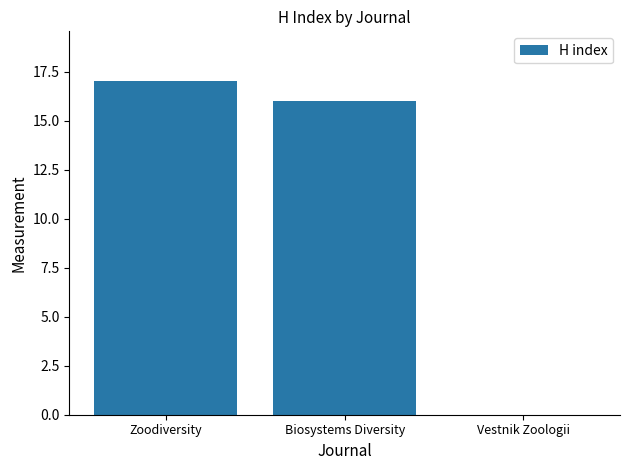

What is the sum of all values?

33